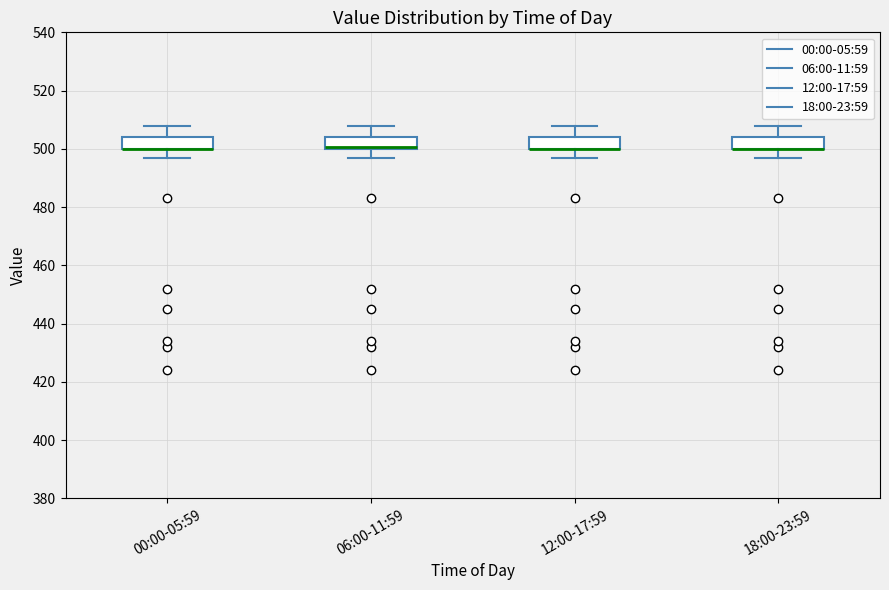

Reading left to right, transcribe this box plot: for each box, give where its median line is, the range the box spans, and where its two whiskers end, as read against the y-axis. The values are not printed on the chart, so give them approximately, as read against the axis.

00:00-05:59: median 500 (drawn on the box's lower edge), box 500 to 504, whiskers 498 to 508
06:00-11:59: median 500 (drawn on the box's lower edge), box 500 to 504, whiskers 498 to 508
12:00-17:59: median 500 (drawn on the box's lower edge), box 500 to 504, whiskers 498 to 508
18:00-23:59: median 500 (drawn on the box's lower edge), box 500 to 504, whiskers 498 to 508